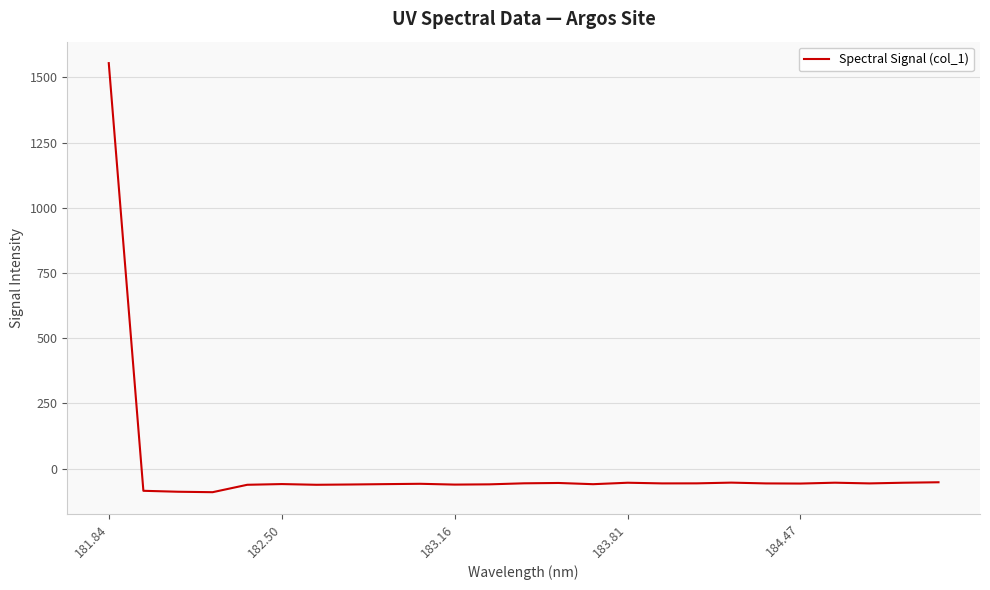

What is the greatest value displayed?

1555.1